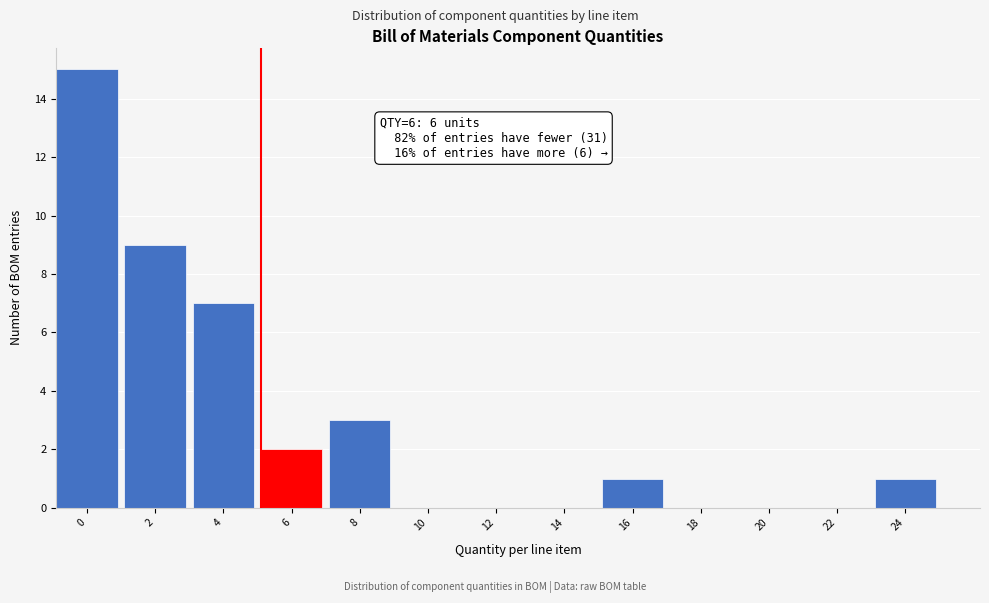

Reading left to right, extract all data points from this chart.

0=15	2=9	4=7	6=2	8=3	10=0	12=0	14=0	16=1	18=0	20=0	22=0	24=1